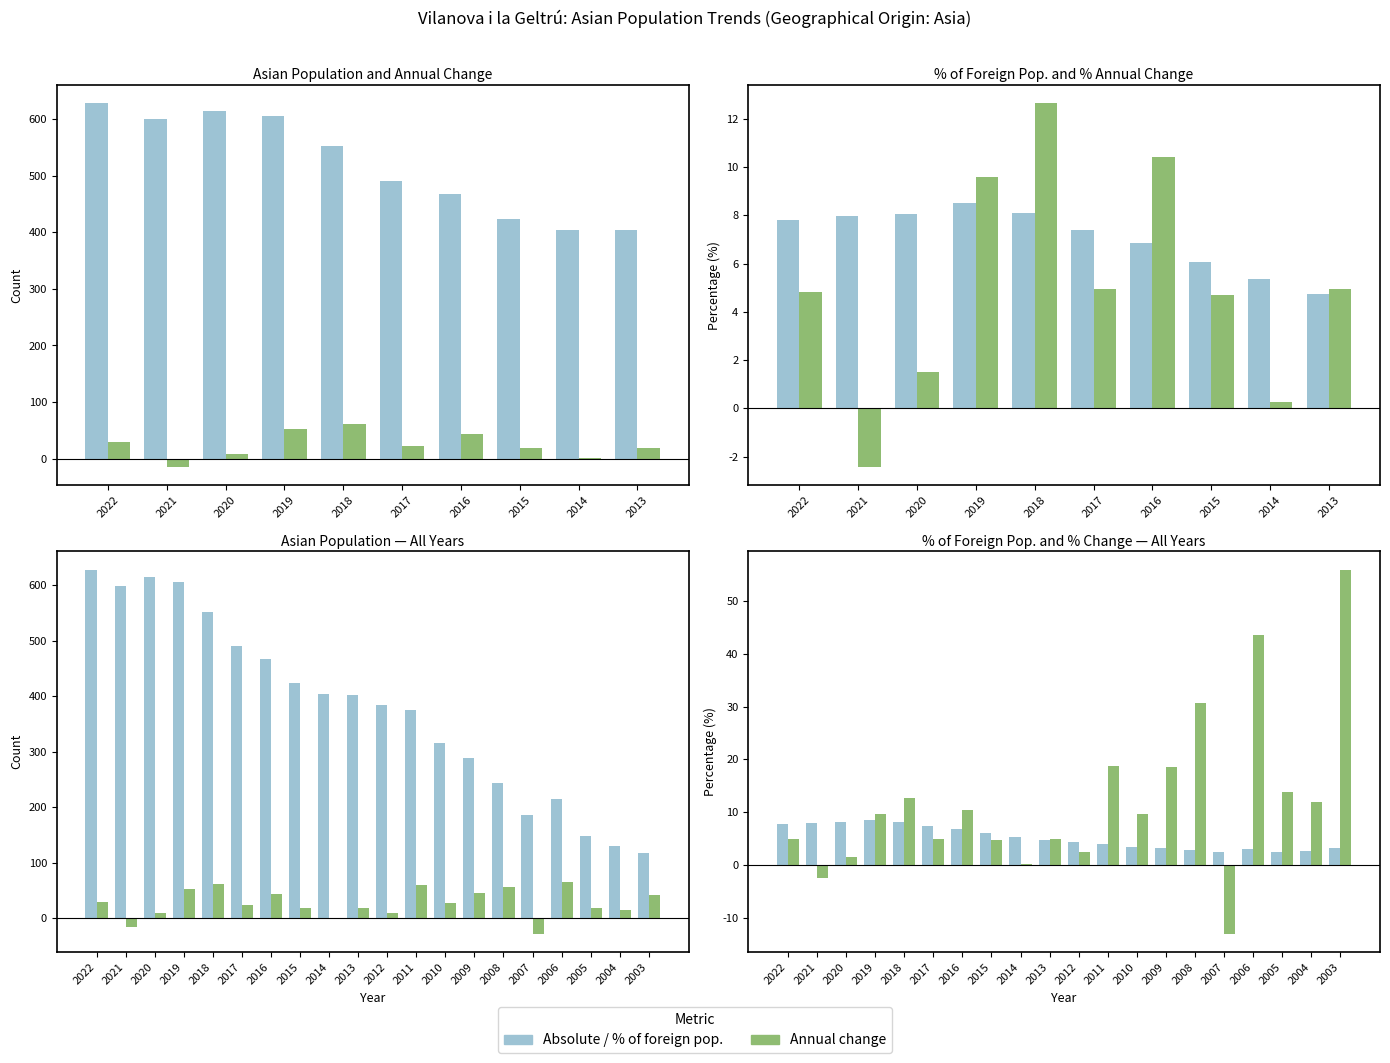

At which category is the sum across all series the highest?

2019